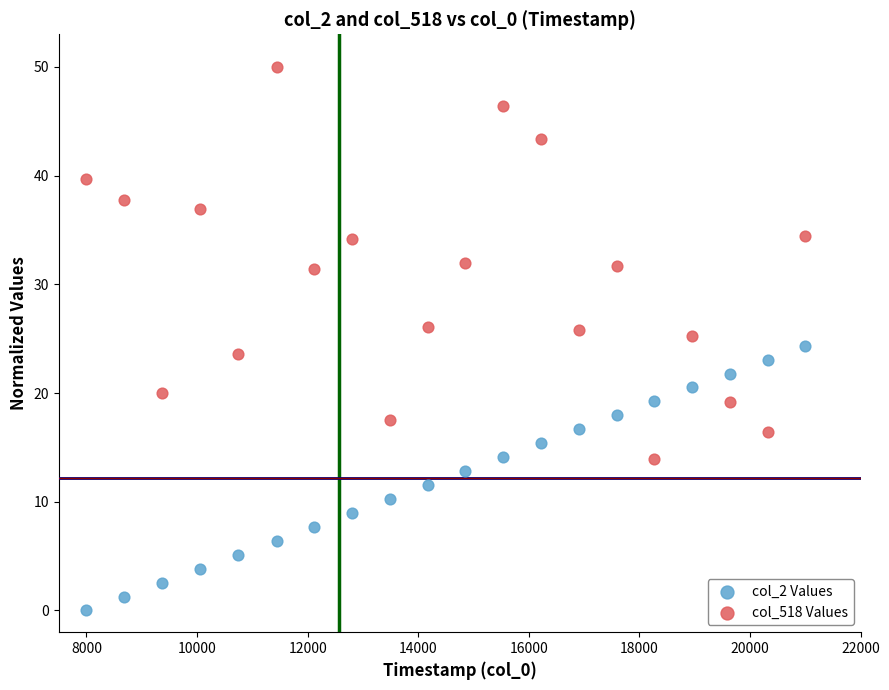

Across all data points, what is the range of Y values (max minus min)?

50.0